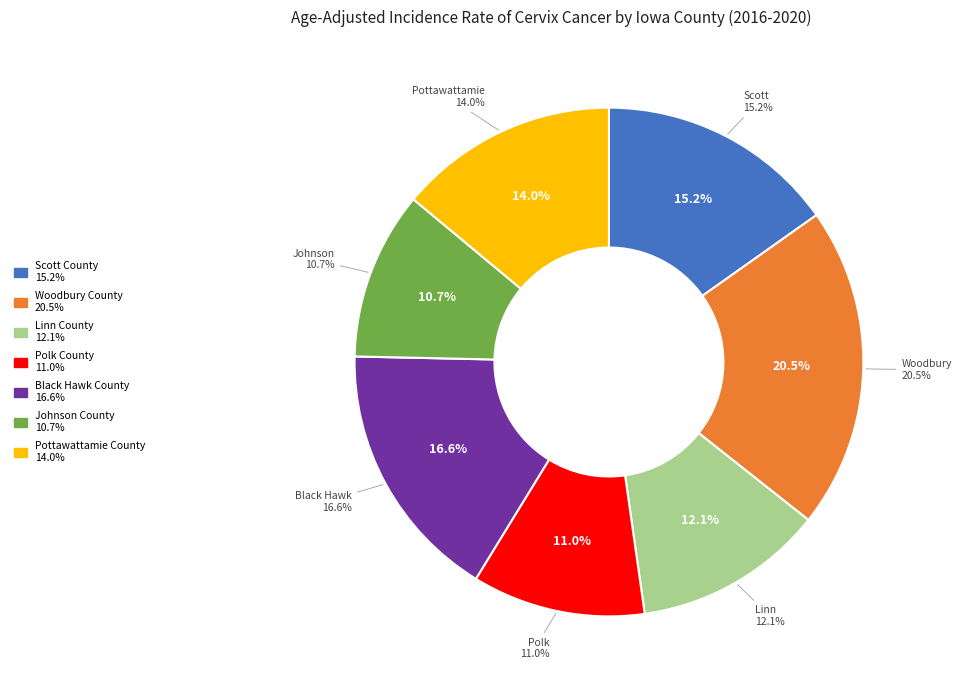

Approximately how many times larger is the value at Linn County compared to Woodbury County?

0.6